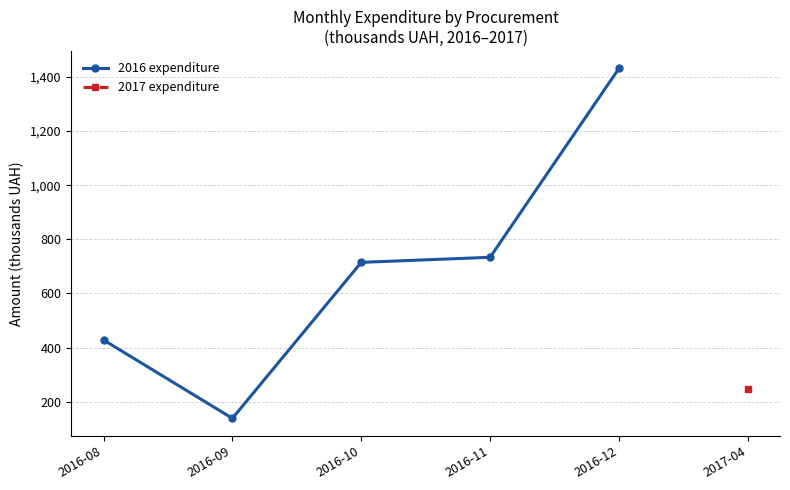

What is the value of the 5th point from the left?

1431.7